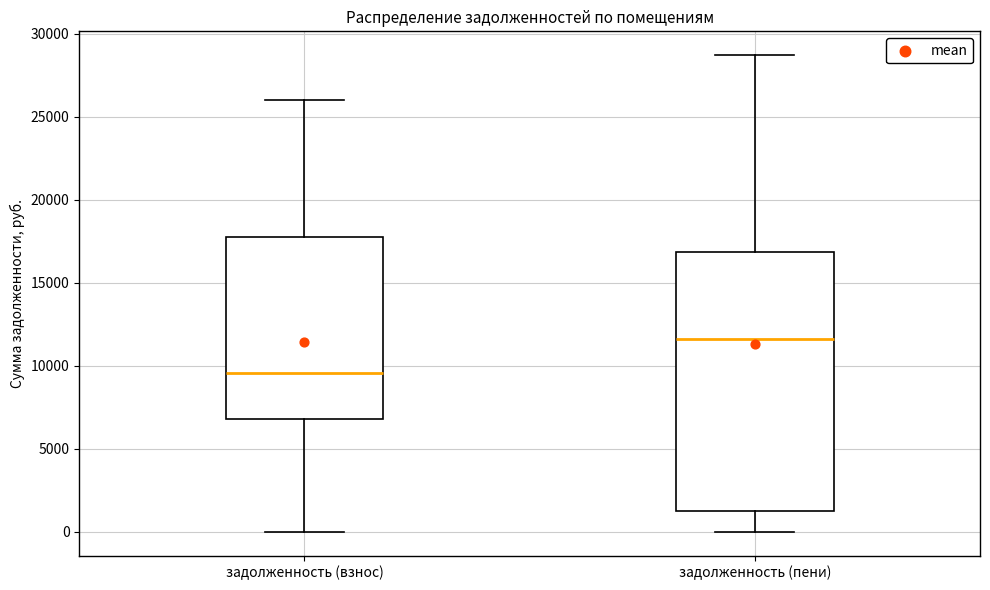

Comparing the boxes themselves (not the whiskers), which one is the tallest?

задолженность (пени)